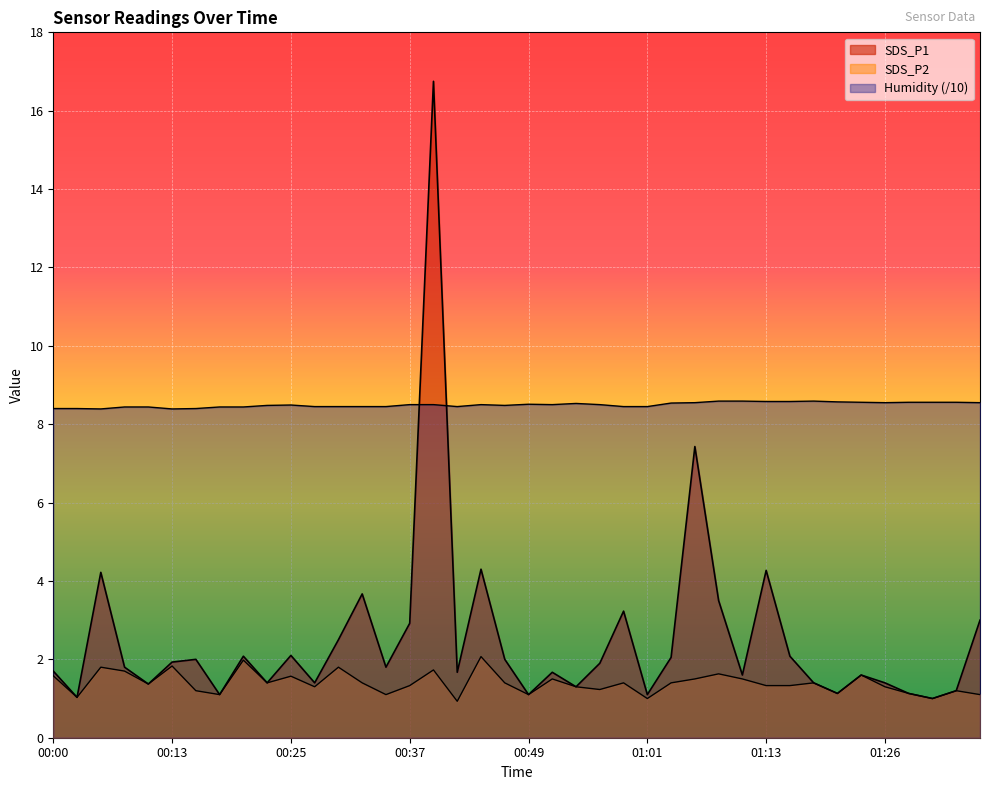

The Humidity series shows 4.4 at 00:30. True or false?

False